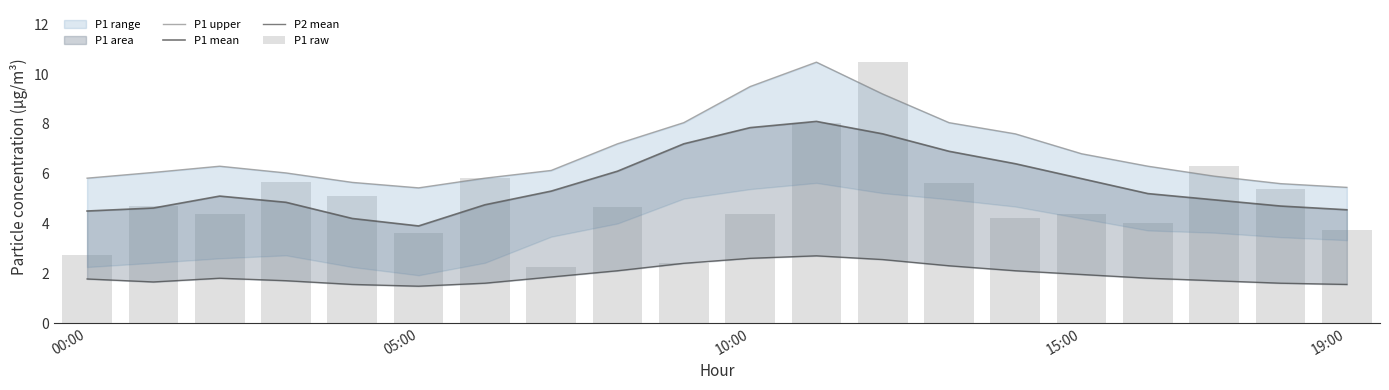

Does the chart contain any negative values?

No